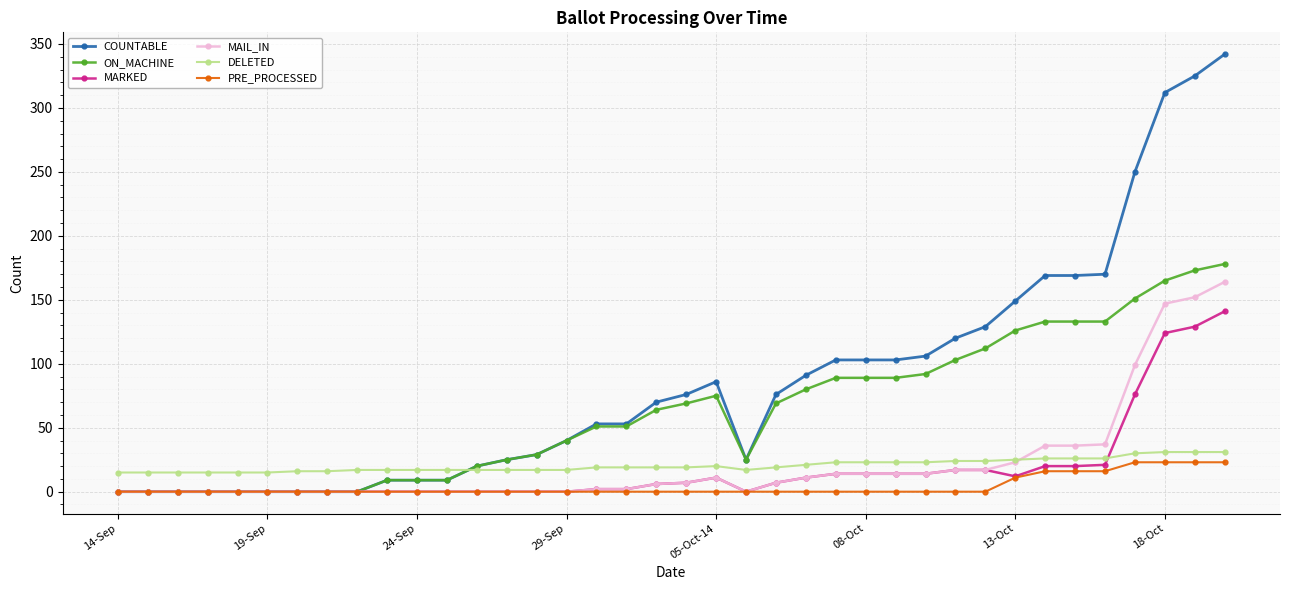

Which series has the widest spread of values?

COUNTABLE